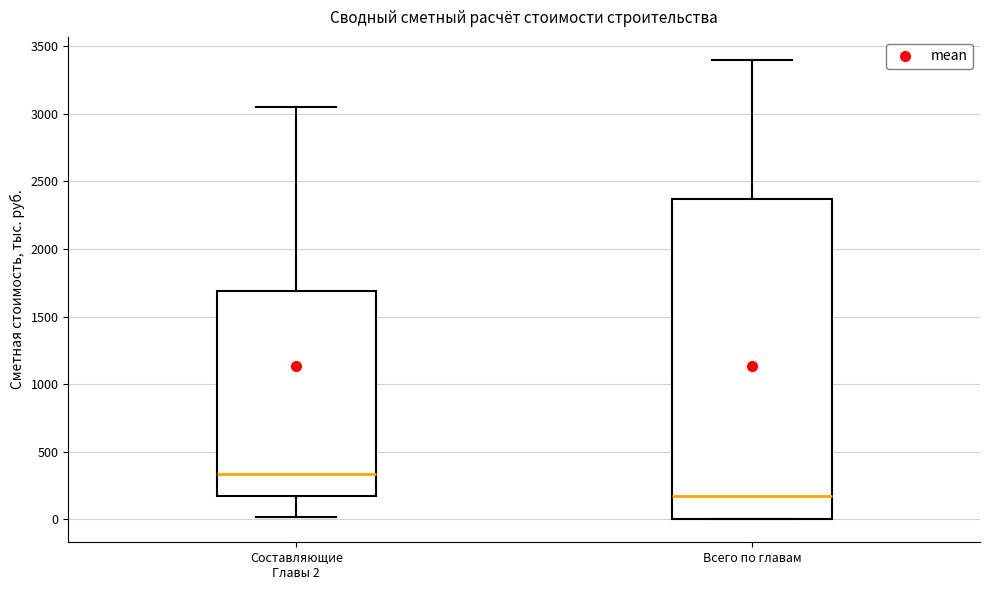

Which box has the lowest median line?

Всего по главам